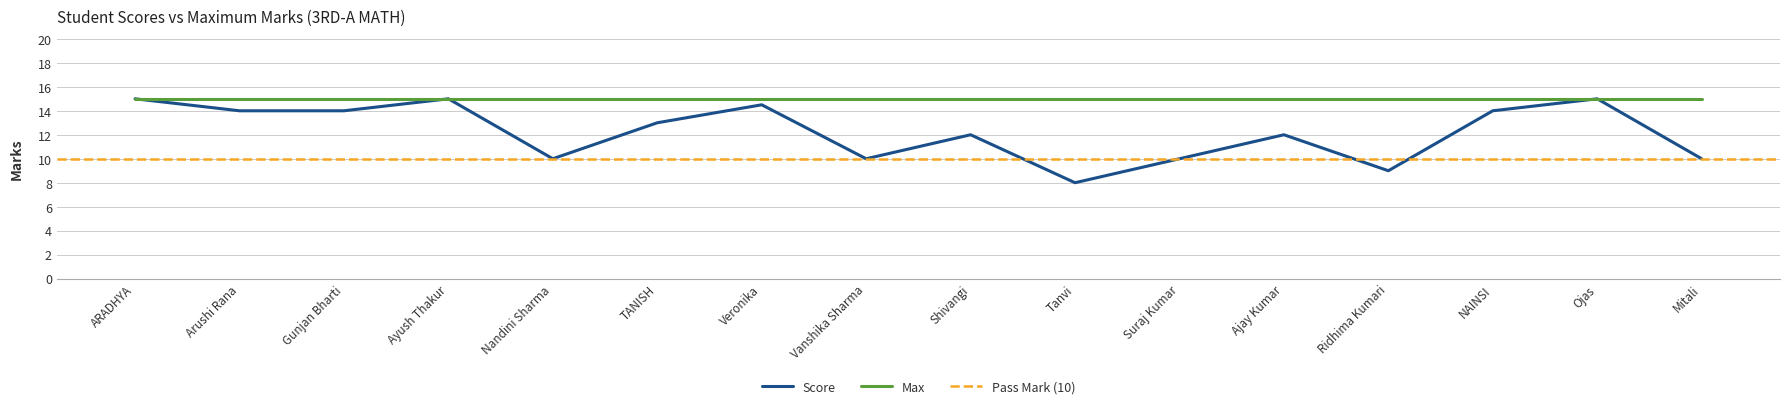

What is the label of the 1st point from the left?

ARADHYA